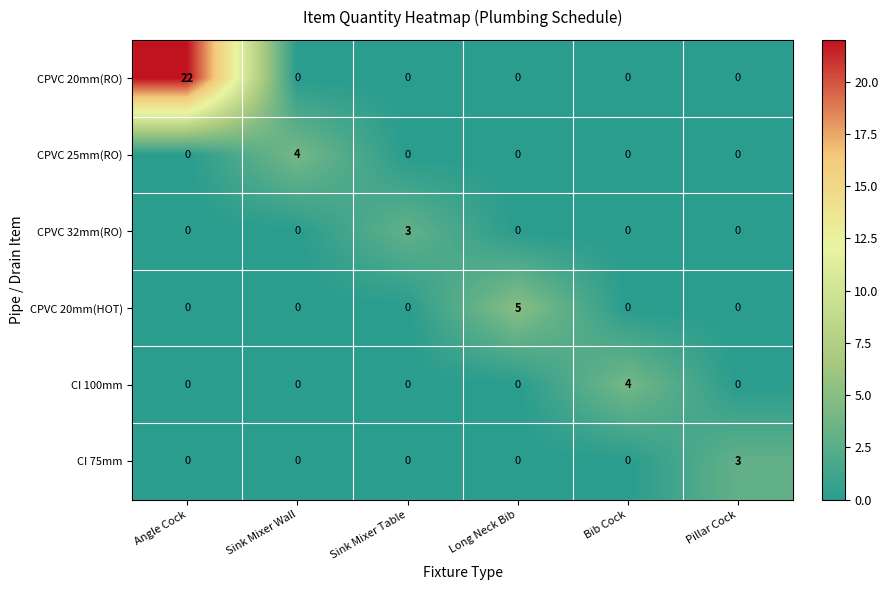

The value of CI 75mm at Bib Cock is -2. True or false?

False